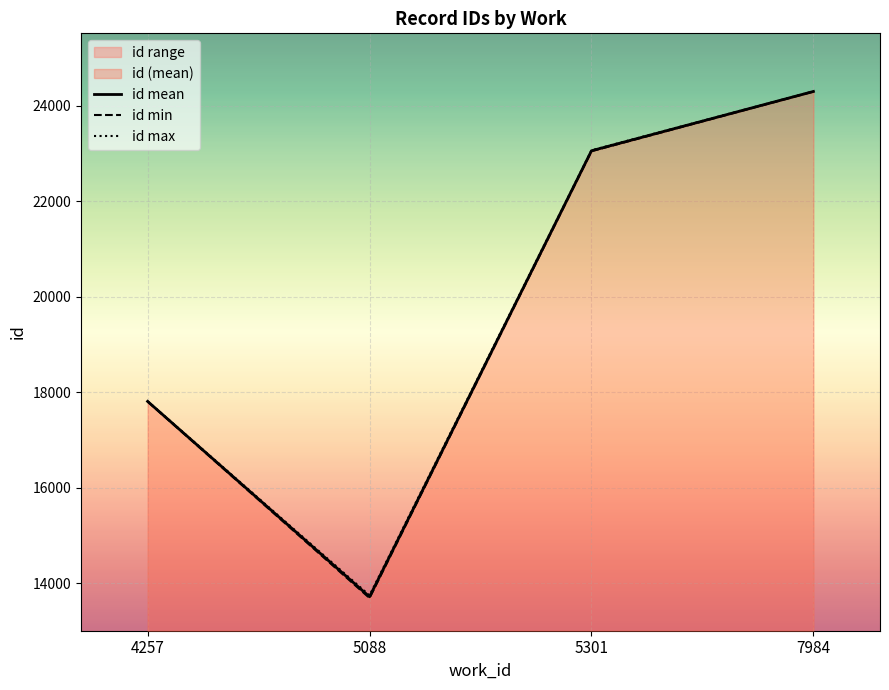

Is the value of id max at 5301 greater than the value of id min at 7984?

No